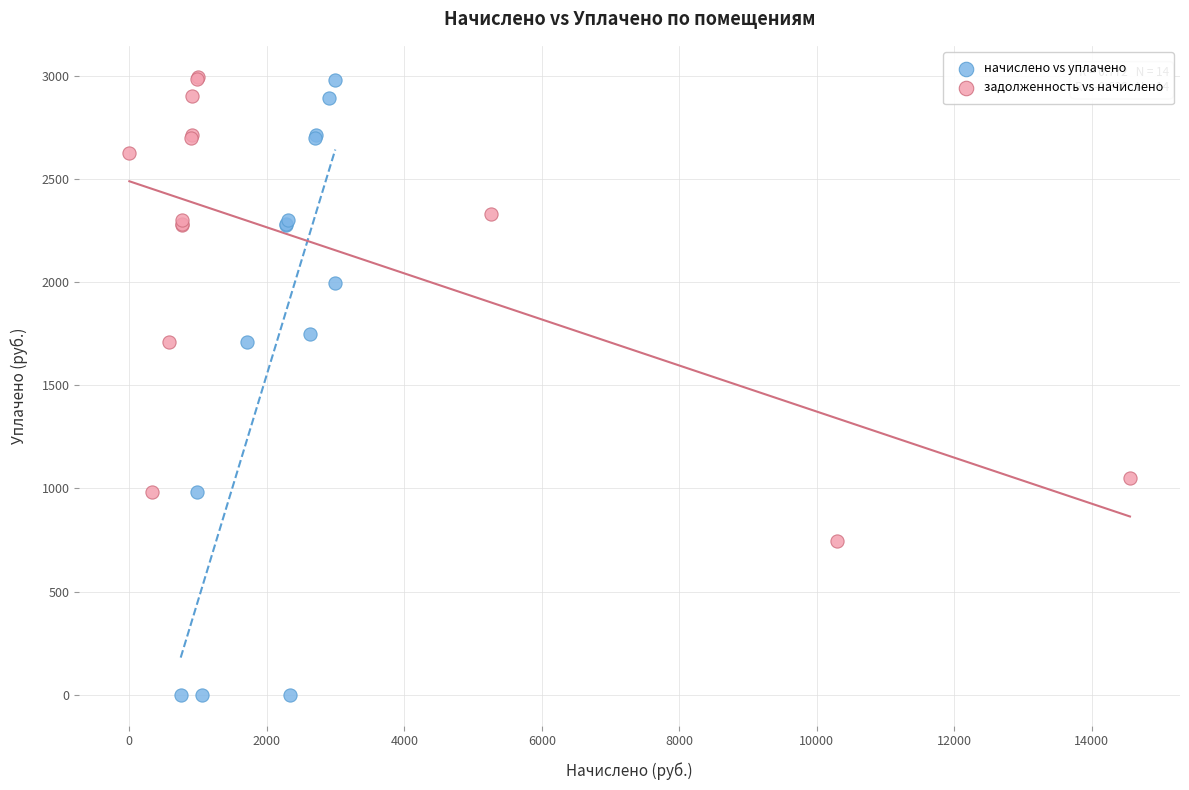

Which series has the widest spread of Y values?

начислено vs уплачено